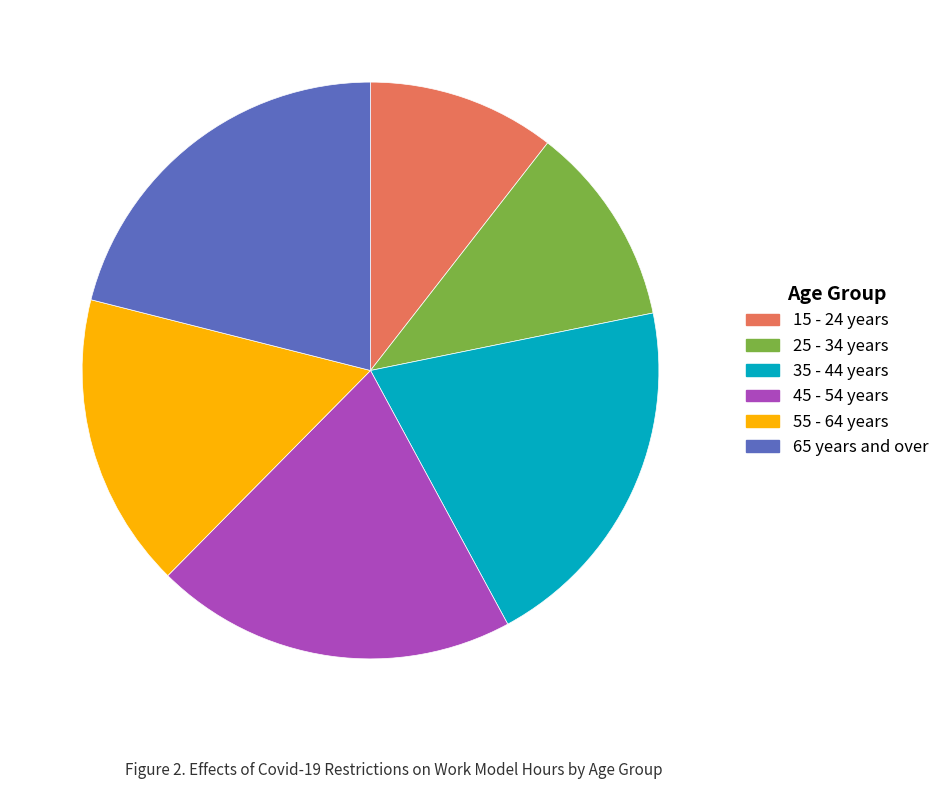

The 15 - 24 years slice represents 11% of the pie. True or false?

True